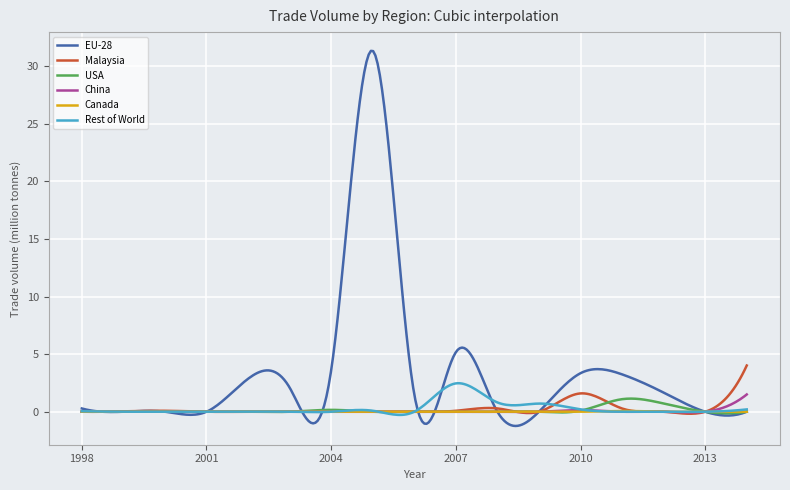

What are all the series names shown in the legend?

EU-28, Malaysia, USA, China, Canada, Rest of World